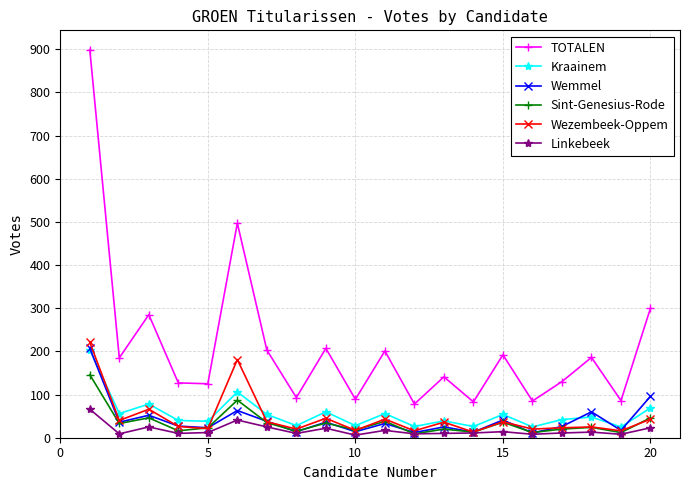

True or false: Wemmel and TOTALEN intersect in this chart.

False